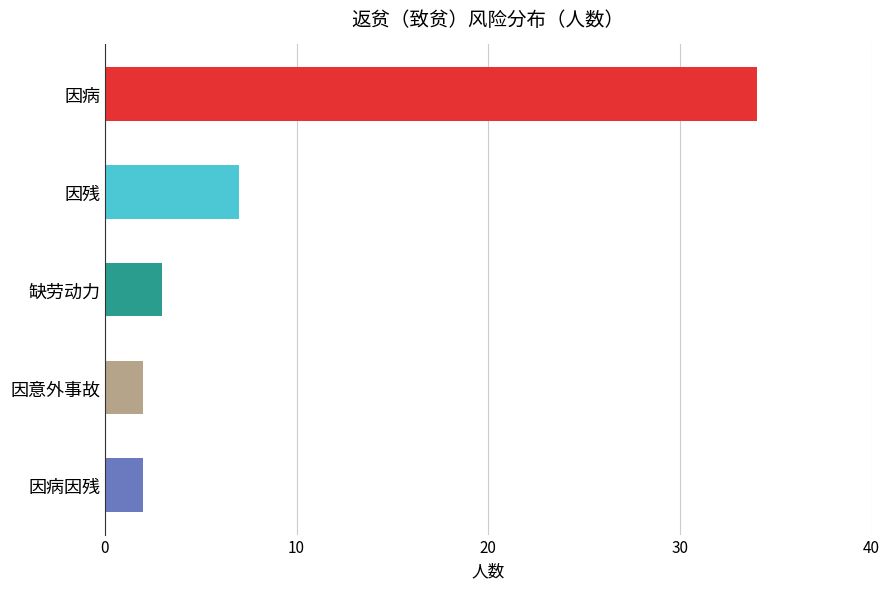

What is the value of the 2nd bar from the left?

7